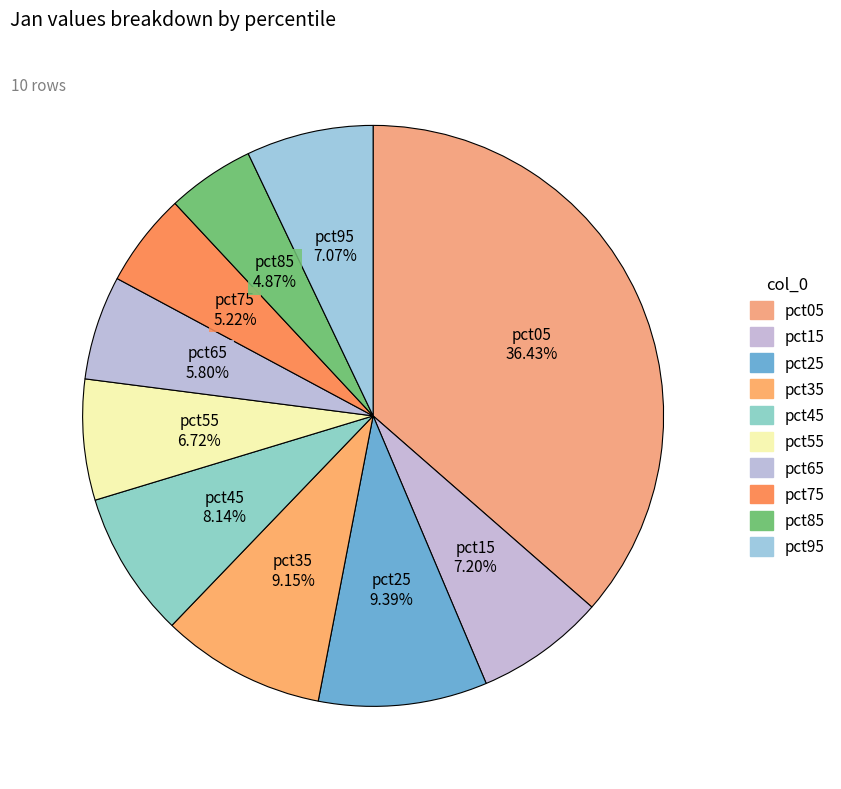

Between pct55 and pct85, which is larger?

pct55